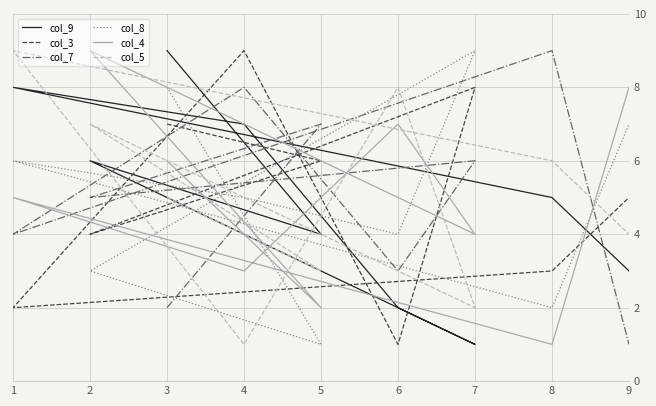

Rank the categories by col_8 value from lowest to highest.

5, 8, 2, 6, 4, 1, 9, 3, 7